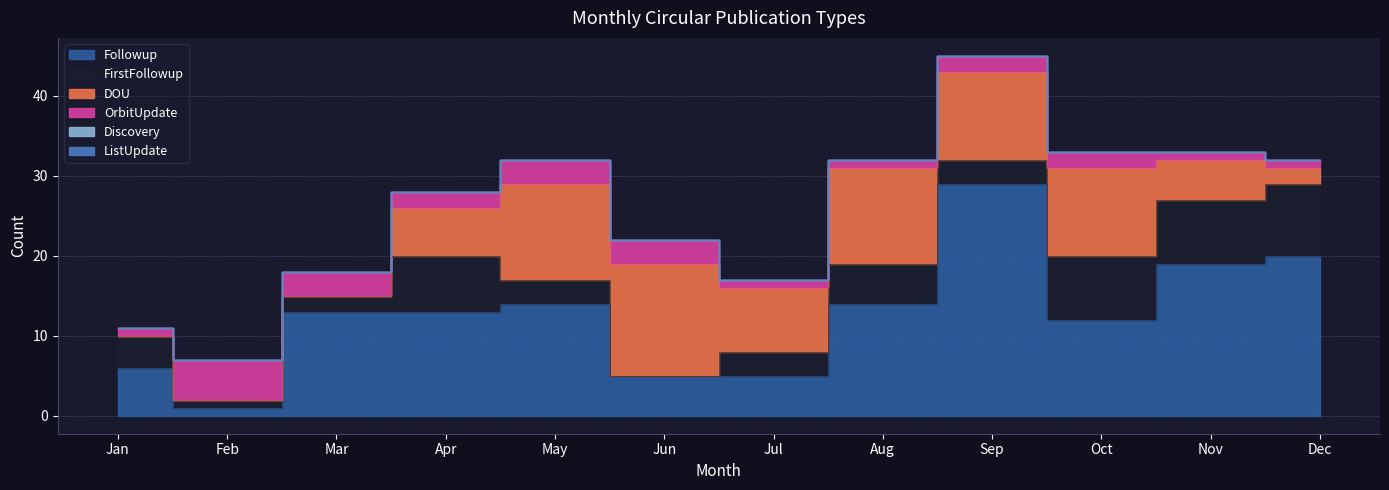

How many data points in FirstFollowup are less than 4?

6